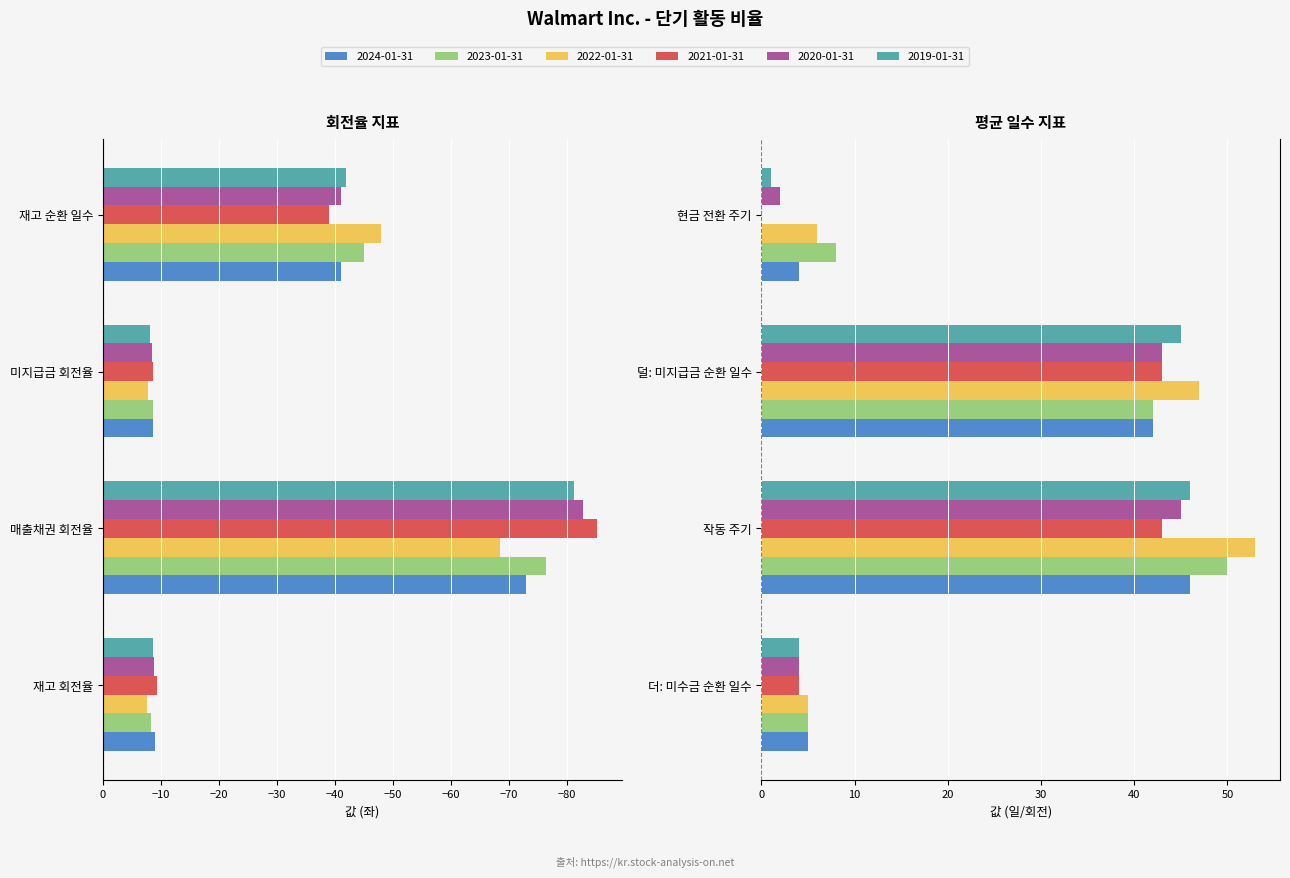

What are all the series names shown in the legend?

2024-01-31, 2023-01-31, 2022-01-31, 2021-01-31, 2020-01-31, 2019-01-31